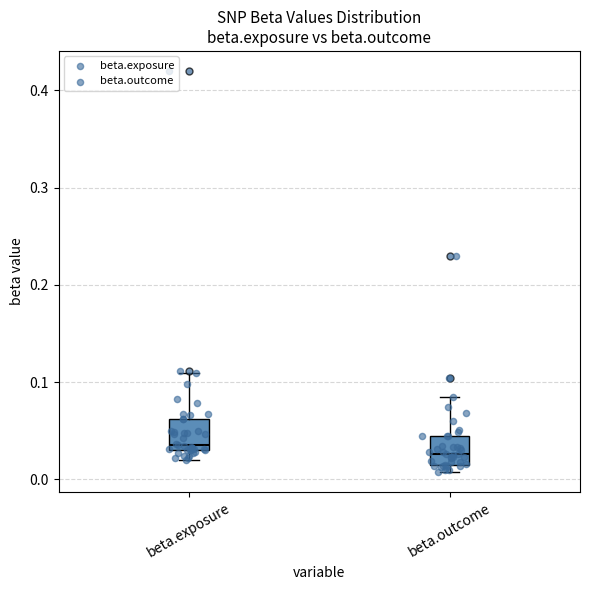

Reading left to right, transcribe this box plot: for each box, give where its median line is, the range the box spans, and where its two whiskers end, as read against the y-axis. The values are not printed on the chart, so give them approximately, as read against the axis.

beta.exposure: median 0.04, box 0.03 to 0.06, whiskers 0.02 to 0.11
beta.outcome: median 0.03, box 0.02 to 0.04, whiskers 0.01 to 0.08